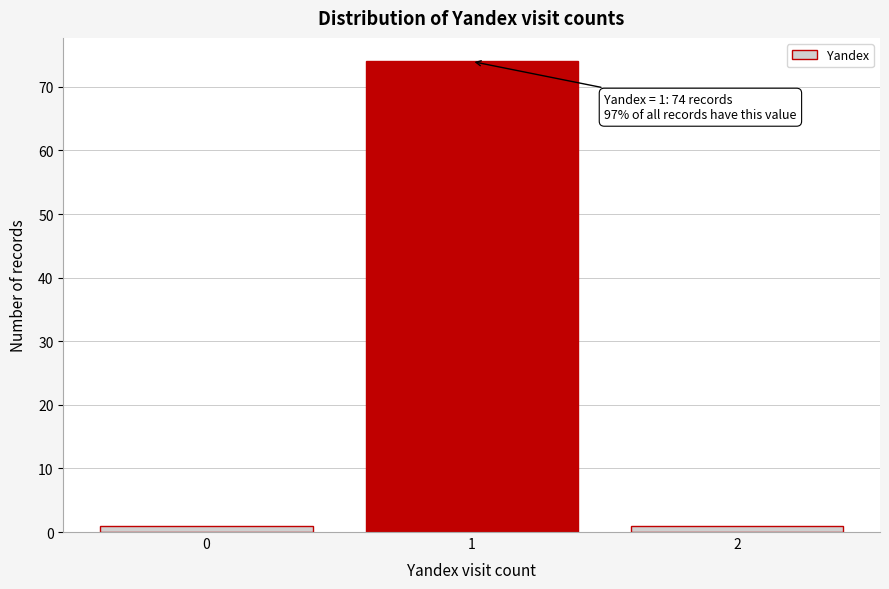

Reading right to left, what are all the values shown in this chart?

1	74	1